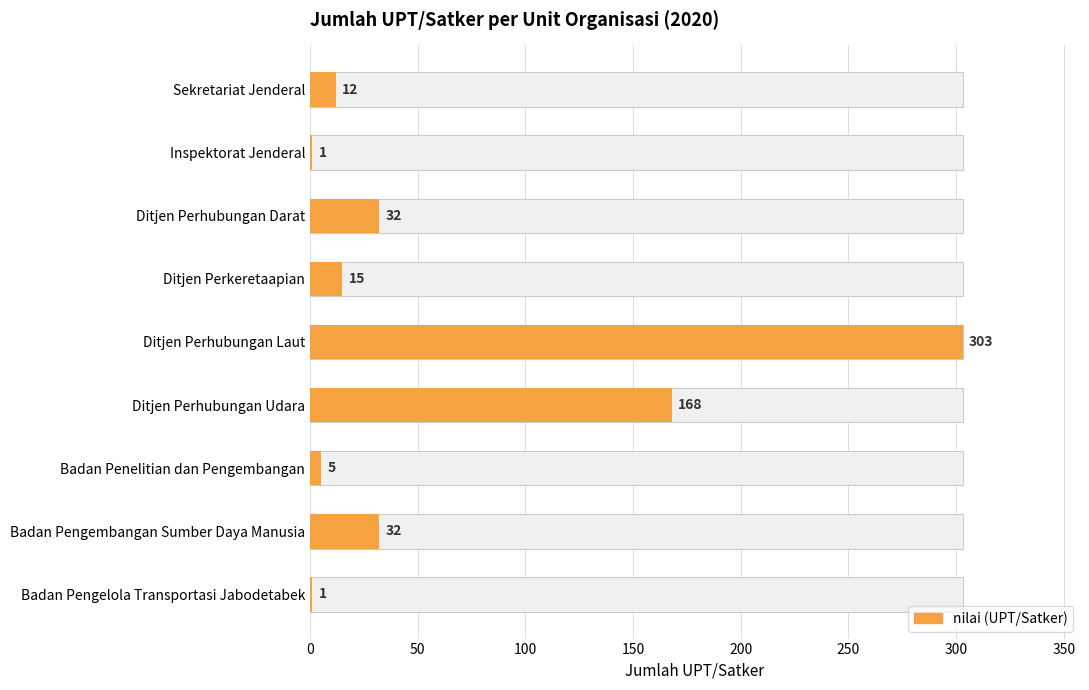

How many bars are there in total?

9